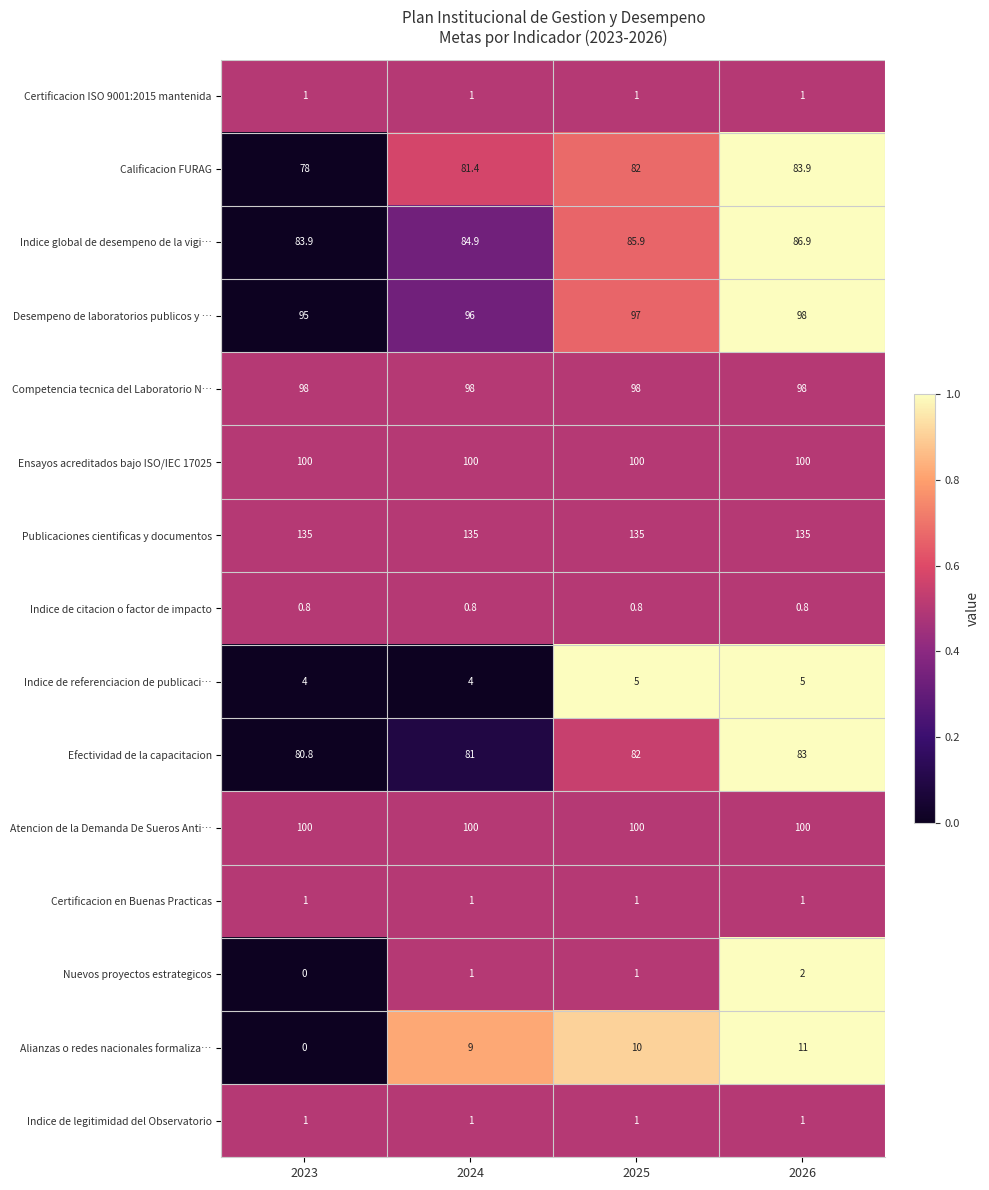

At which label is Desempeno de laboratorios publicos y … closest to 96?

2024